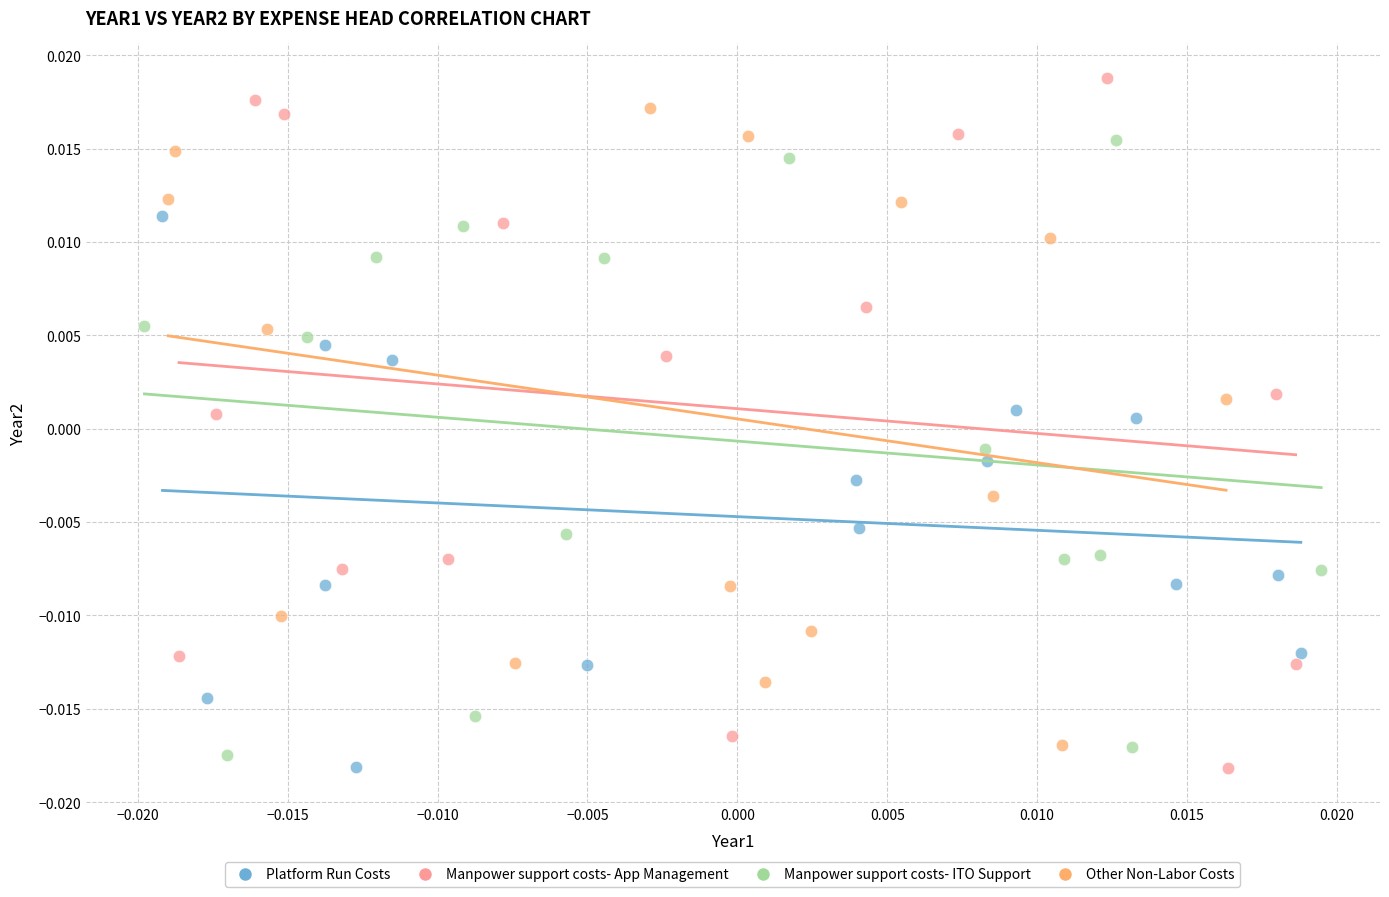

Which series contains the highest Y value?

Manpower support costs- App Management